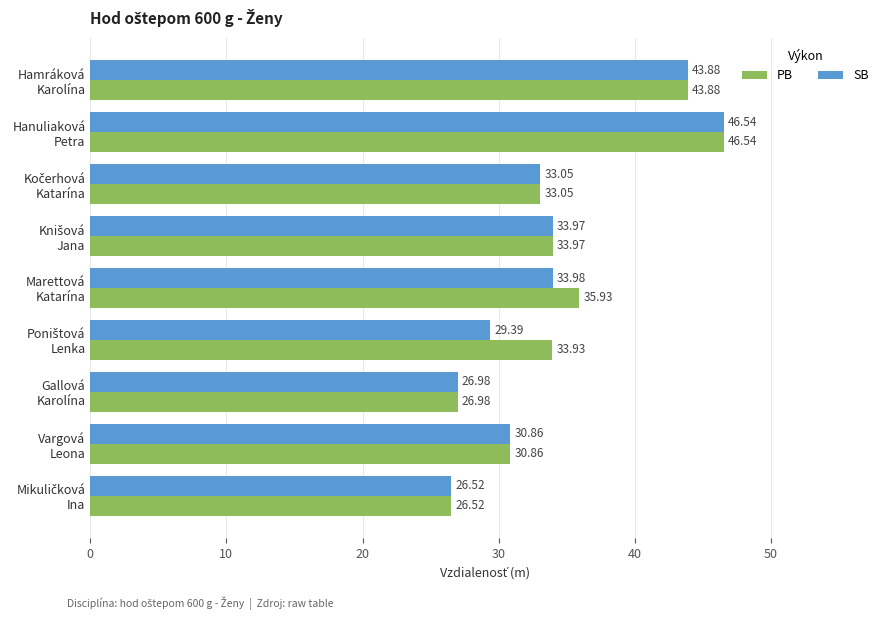

What is the average value of the PB series?

34.6